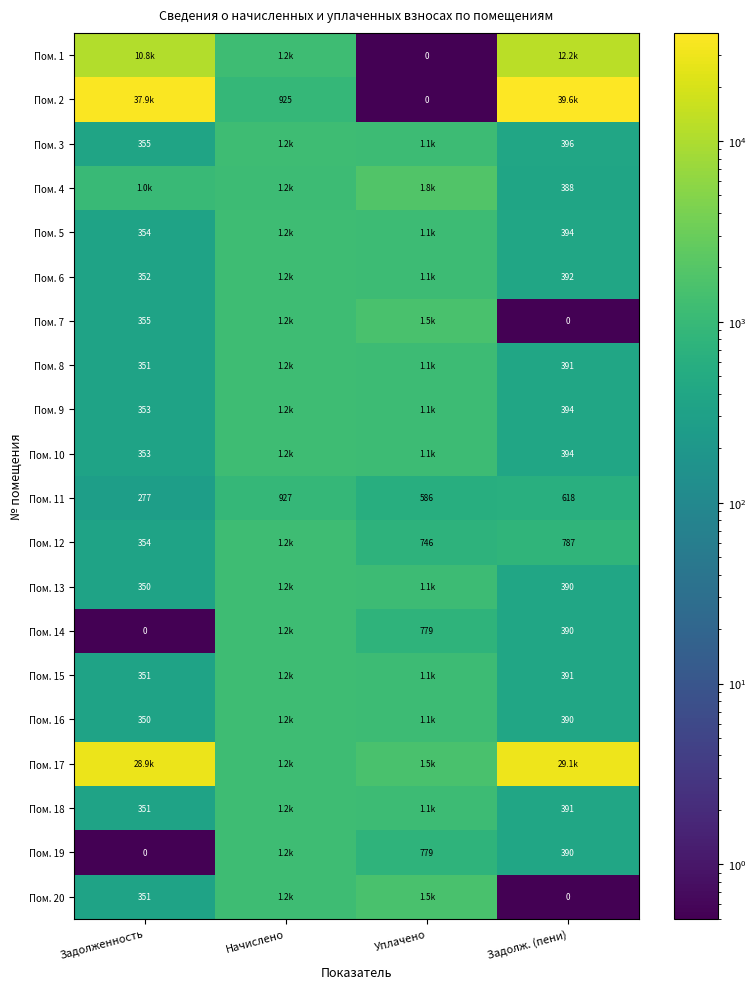

Rank the series by their maximum value, from highest to lowest.

Пом. 2, Пом. 17, Пом. 1, Пом. 4, Пом. 7, Пом. 20, Пом. 3, Пом. 5, Пом. 10, Пом. 9, Пом. 12, Пом. 6, Пом. 8, Пом. 15, Пом. 18, Пом. 13, Пом. 16, Пом. 14, Пом. 19, Пом. 11